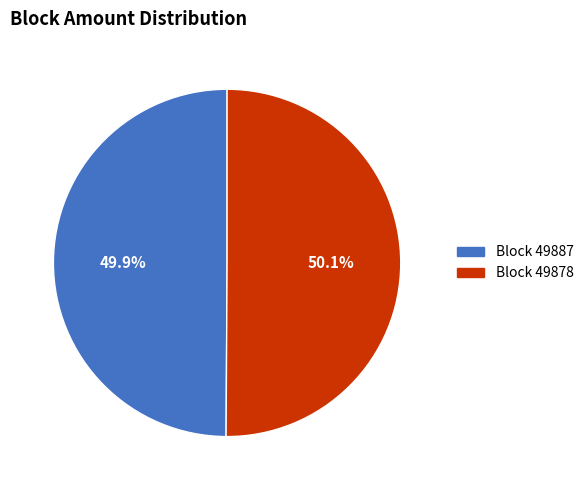

What is the smallest slice in the pie chart?

49887